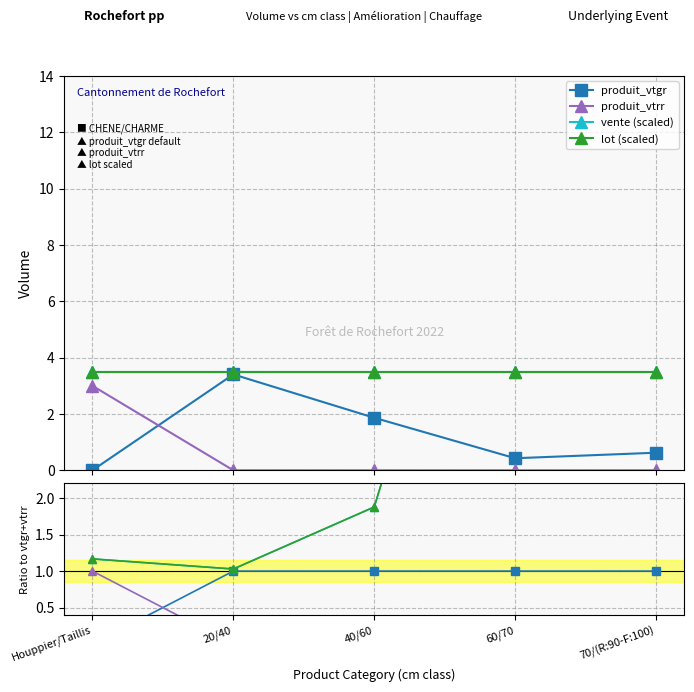

What is the label of the 5th point from the right?

Houppier/Taillis